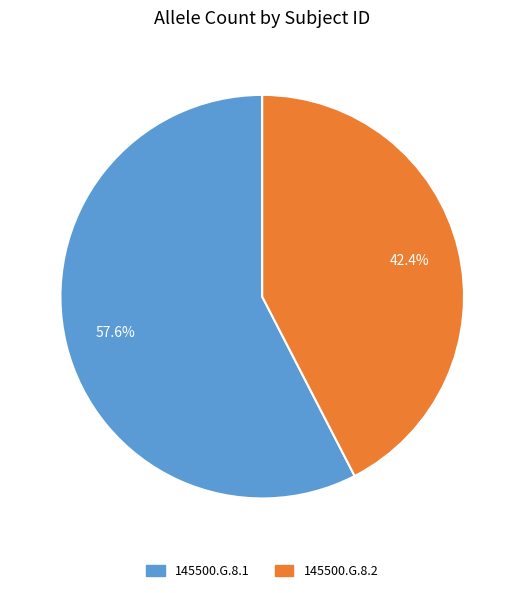

How many segments does this pie chart have?

2